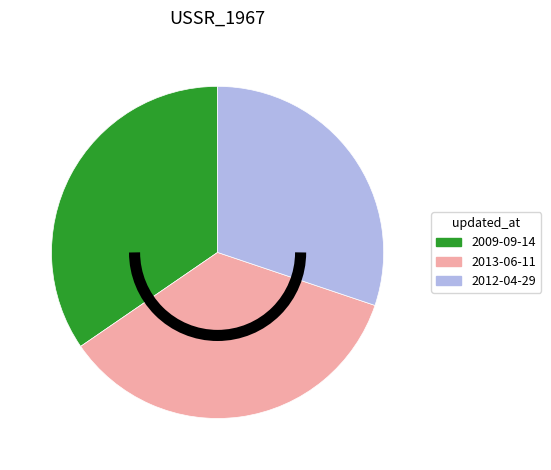

Approximately how many times larger is the value at 2009-09-14 compared to 2012-04-29?

1.1